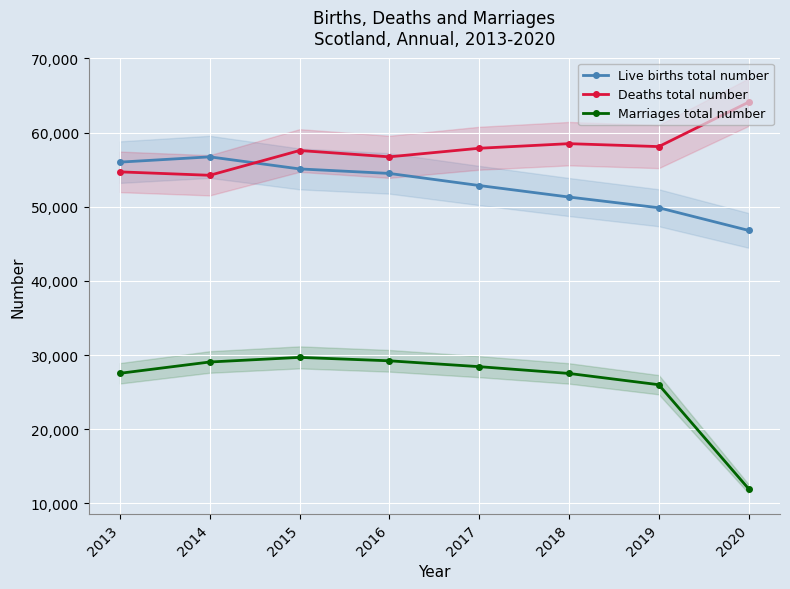

Reading left to right, extract all data points from this chart.

Live births total number: 2013=56014	2014=56725	2015=55098	2016=54488	2017=52861	2018=51308	2019=49863	2020=46809
Deaths total number: 2013=54700	2014=54239	2015=57579	2016=56728	2017=57883	2018=58503	2019=58108	2020=64093
Marriages total number: 2013=27547	2014=29069	2015=29691	2016=29229	2017=28440	2018=27525	2019=26007	2020=11986